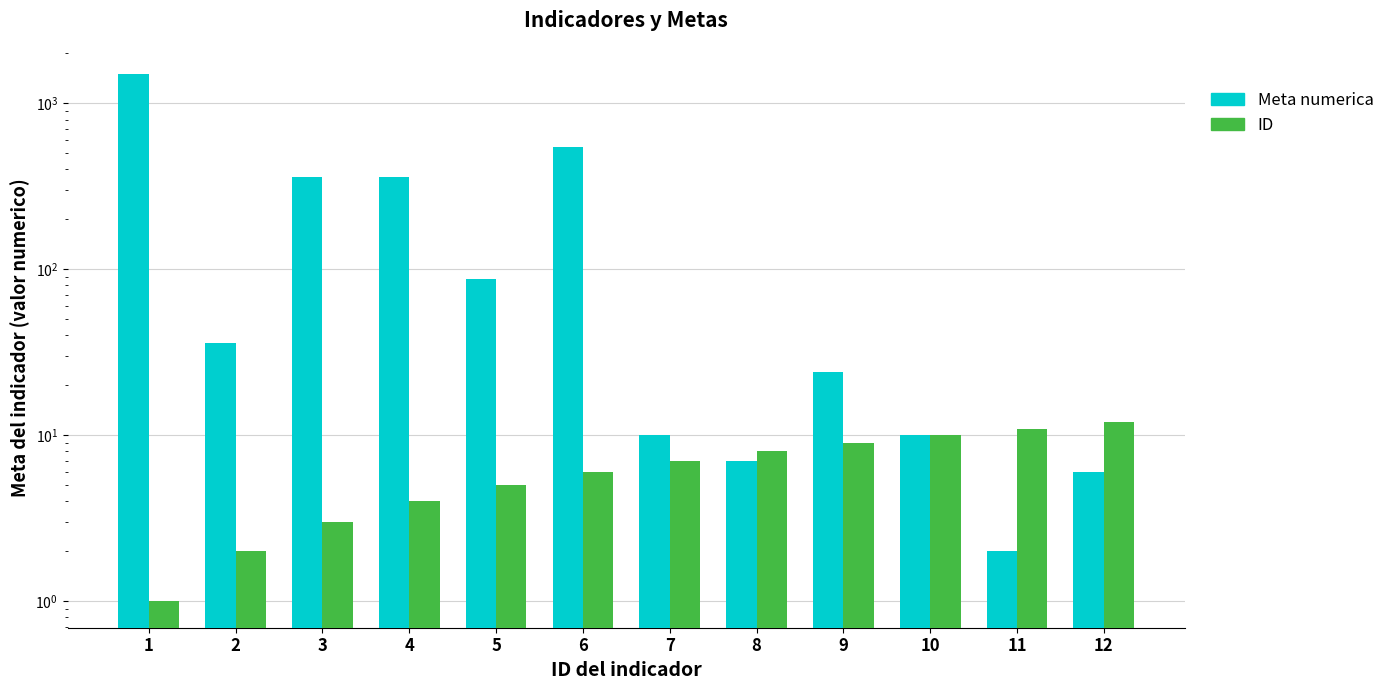

Reading left to right, extract all data points from this chart.

Meta numerica: 1500	36	360	360	88	550	10	7	24	10	2	6
ID: 1	2	3	4	5	6	7	8	9	10	11	12